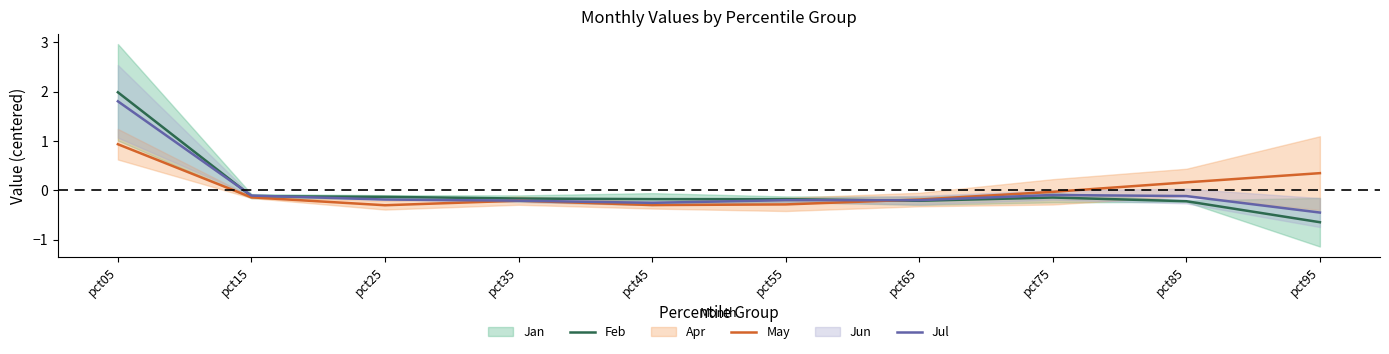

Which series ends up on top after the final intersection of May and Jul?

May